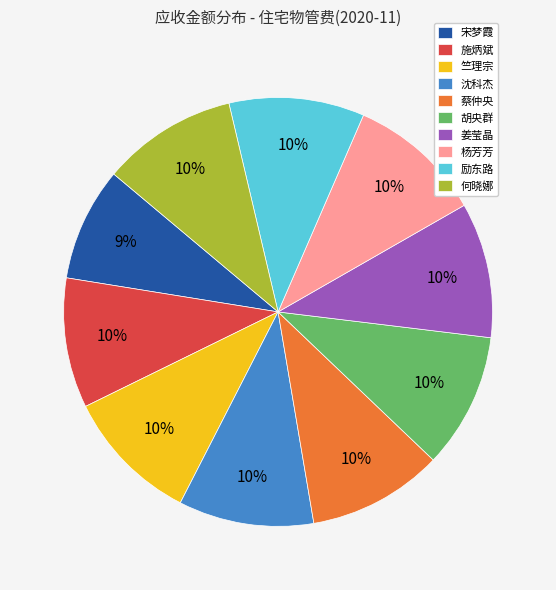

To the nearest percent, what percentage of the pie is 何晓娜?

10%